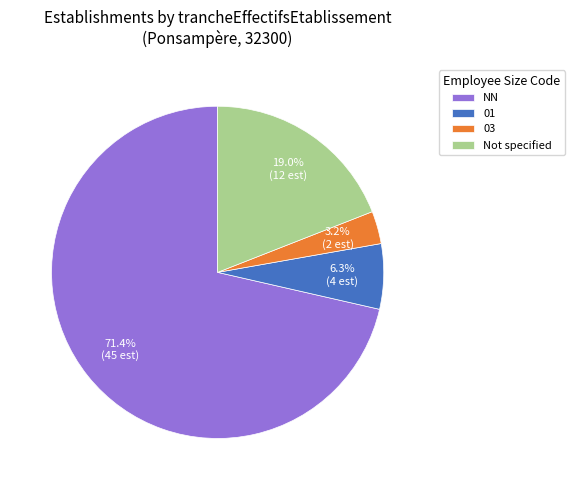

To the nearest percent, what portion does 01 represent?

6%